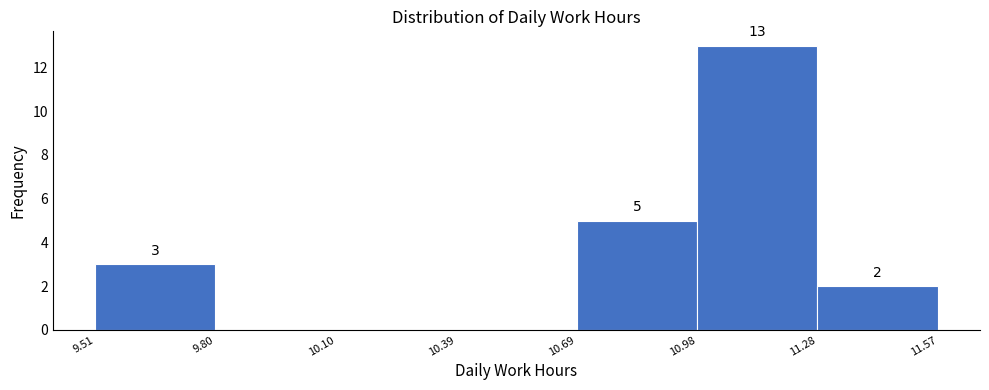

Over which range of the x-axis is the bar tallest?

10.98 to 11.28